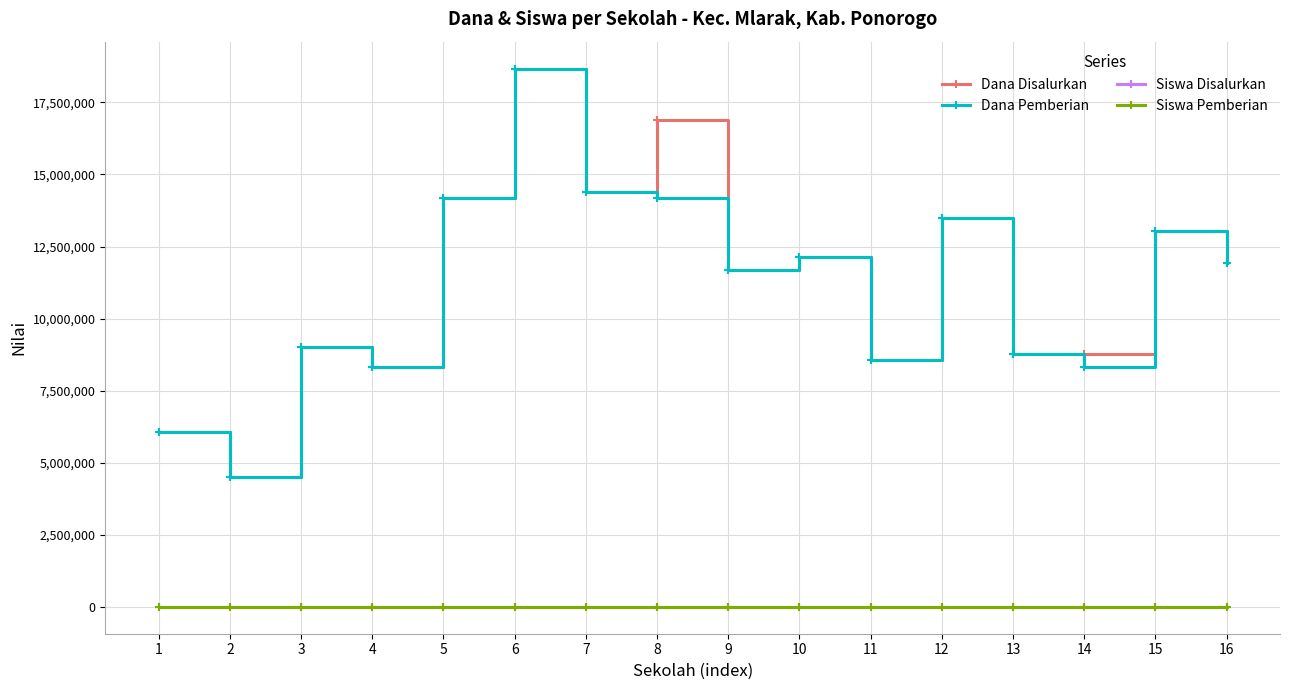

Which series changed the most between 10 and 14?

Dana Pemberian